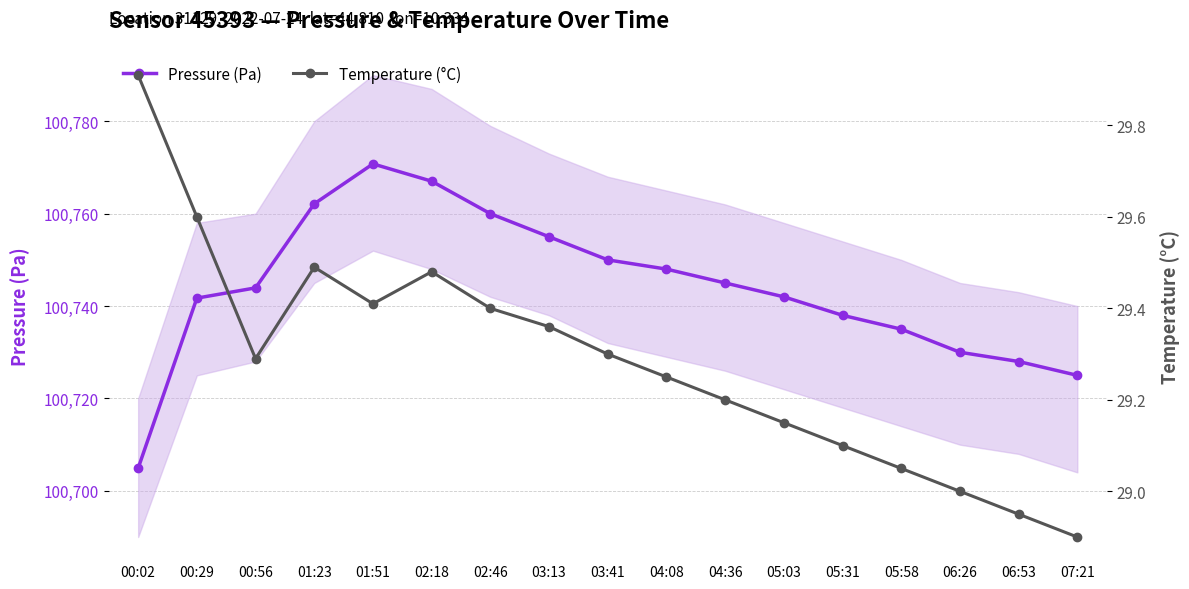

What is the sum of all Temperature (°C) values?

497.8